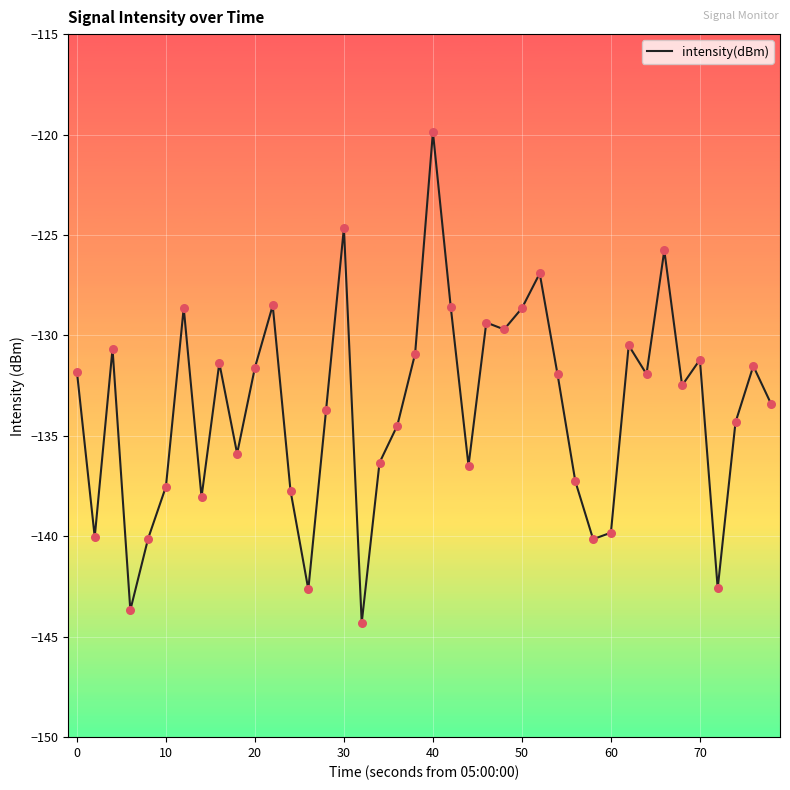

What is the difference between the maximum and minimum values?

24.4